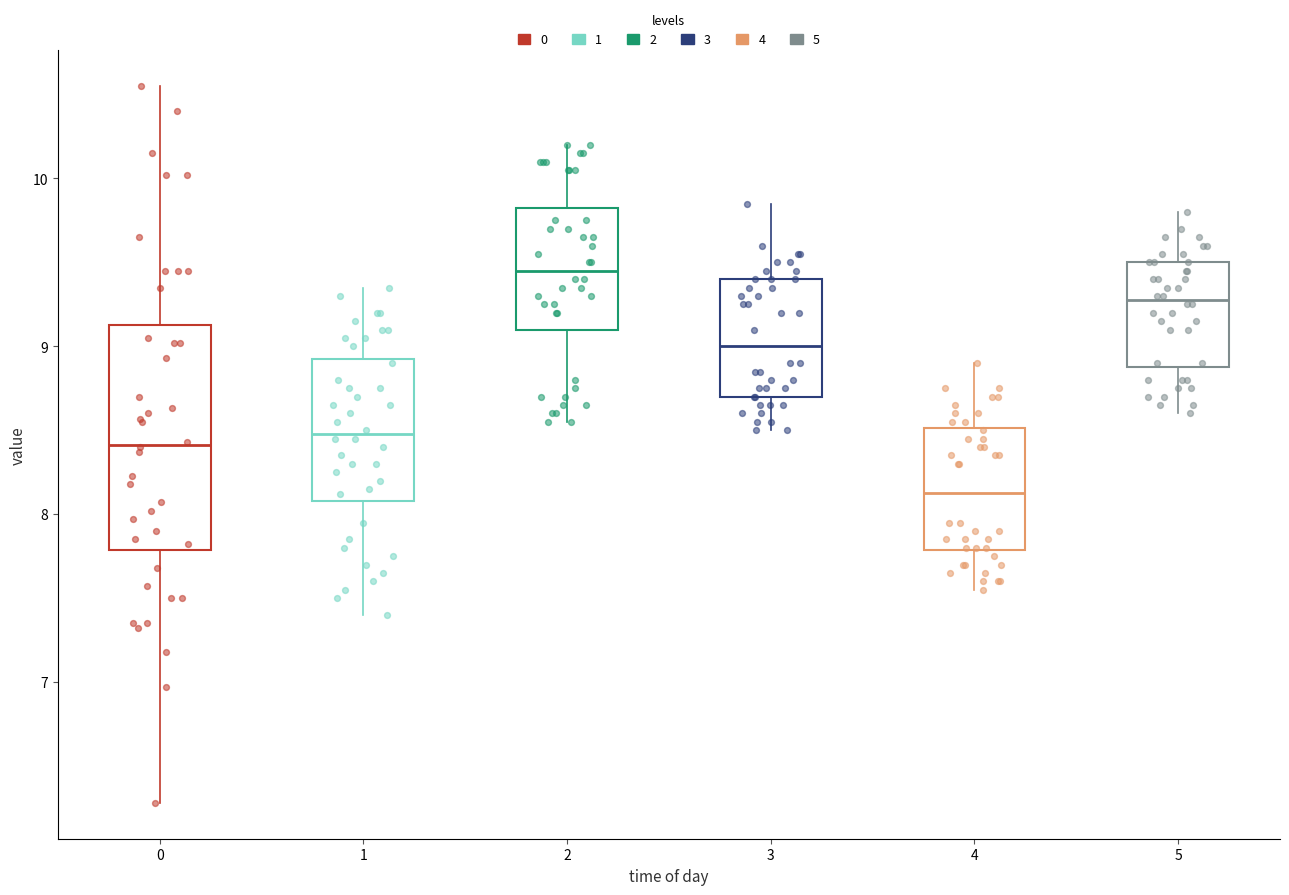

Where does the median line of the box at x = 1 sit on the y-axis? The values are not printed on the chart, so give them approximately, as read against the axis.

8.5